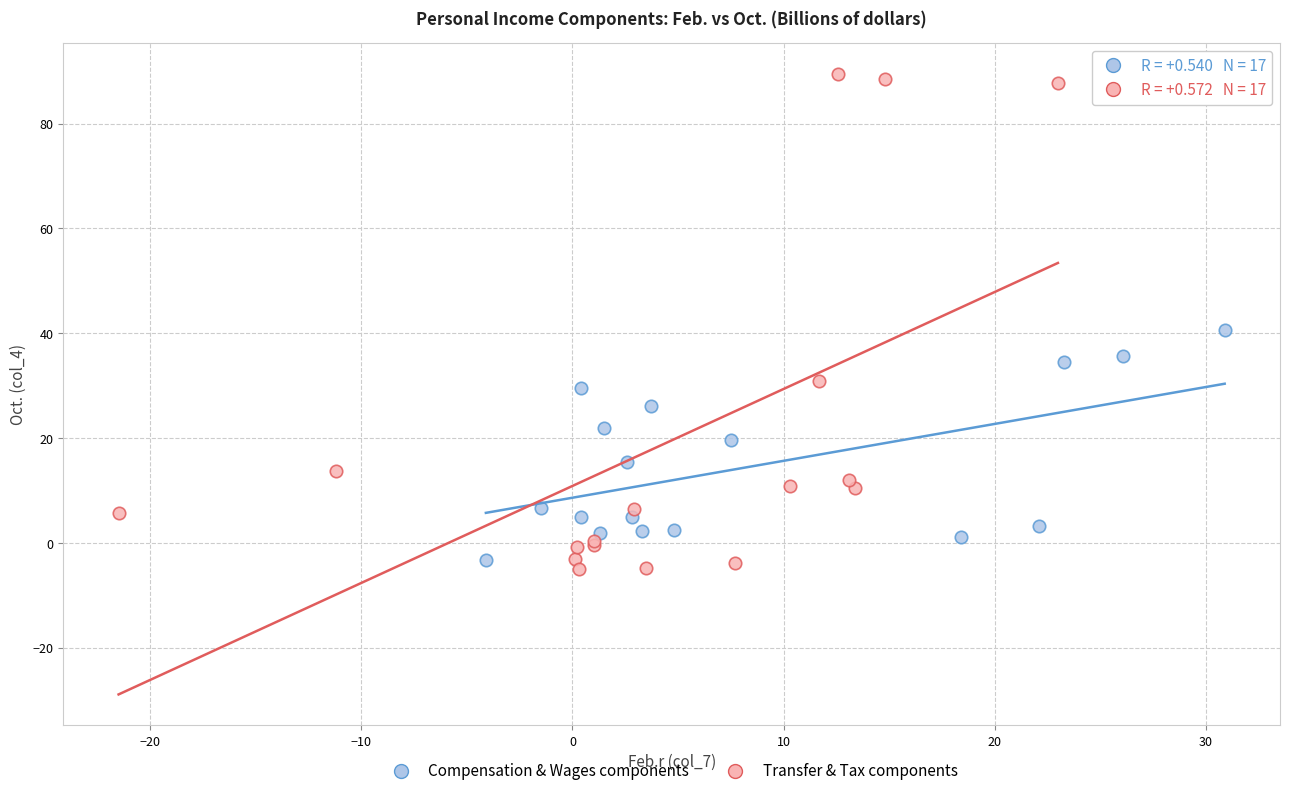

Which series reaches the maximum Y coordinate?

Transfer & Tax components